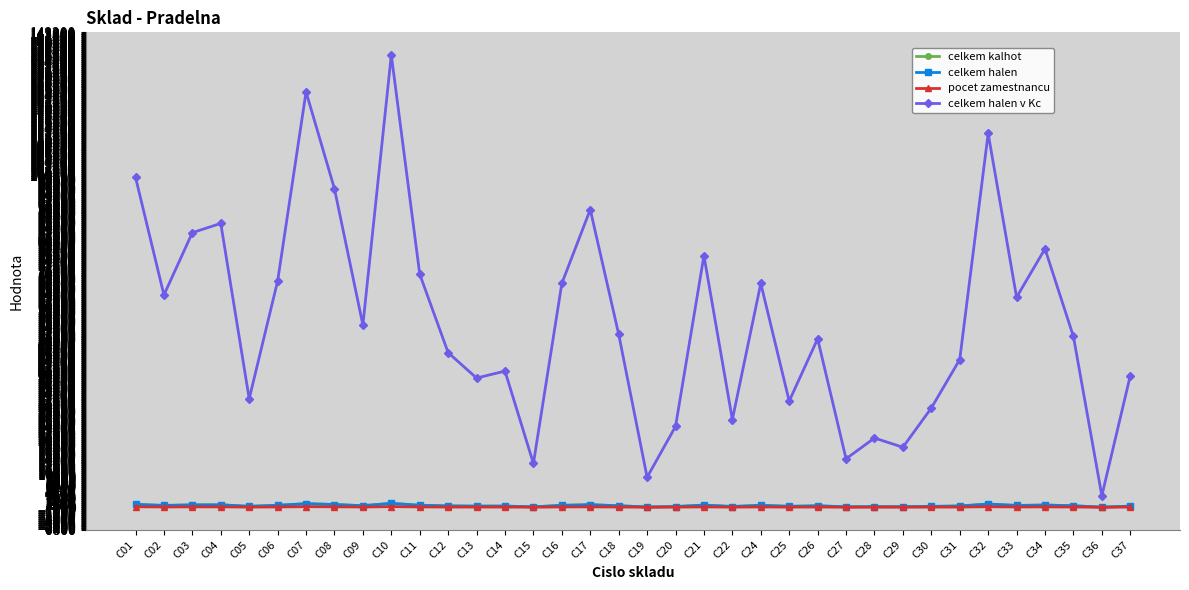

Is it true that celkem halen equals 552 at C02?

True